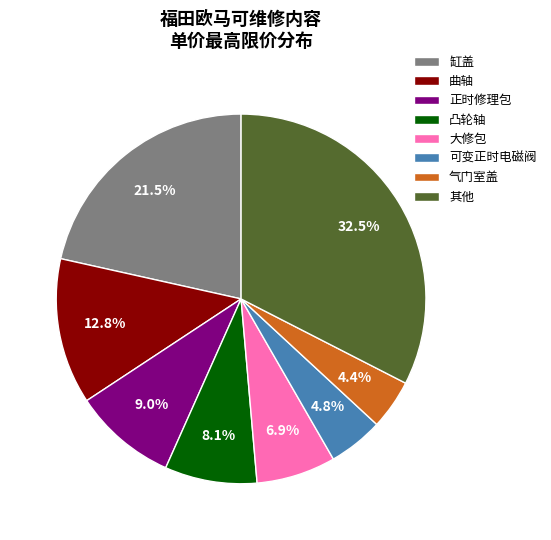

How many segments does this pie chart have?

8